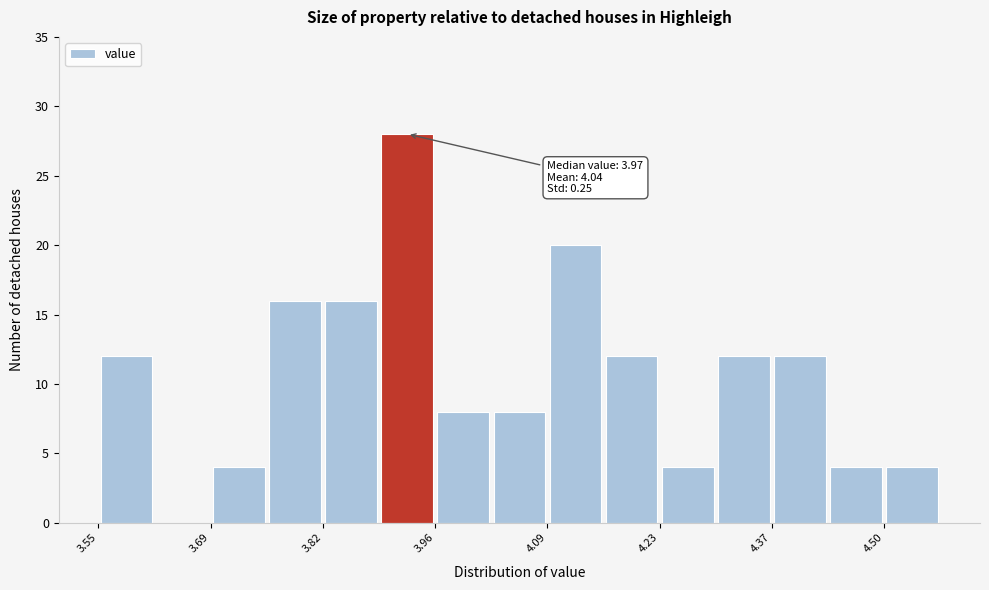

Read against the x-axis, roughly where is the centre of the tallest bar?

3.92